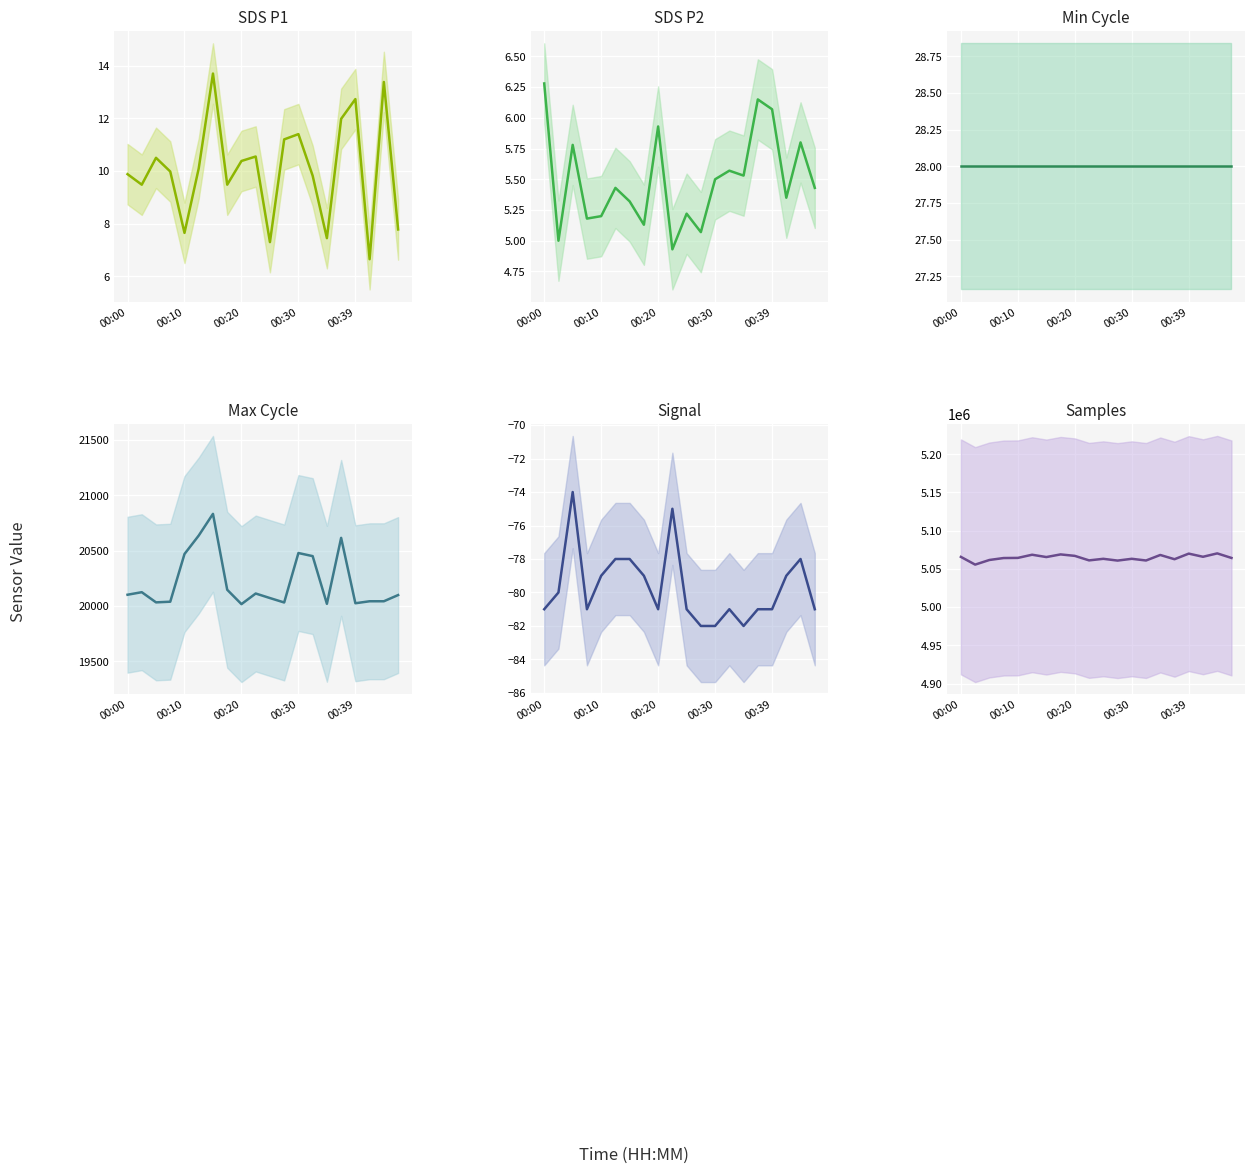

True or false: Signal has more than 2 interior local peaks.

True